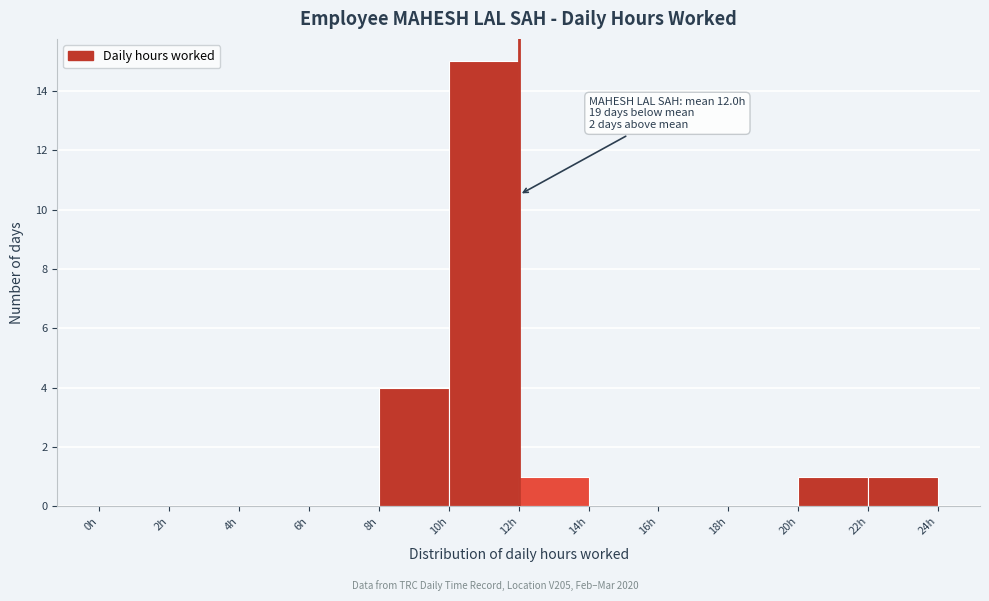

Over which range of the x-axis is the bar tallest?

10 to 12